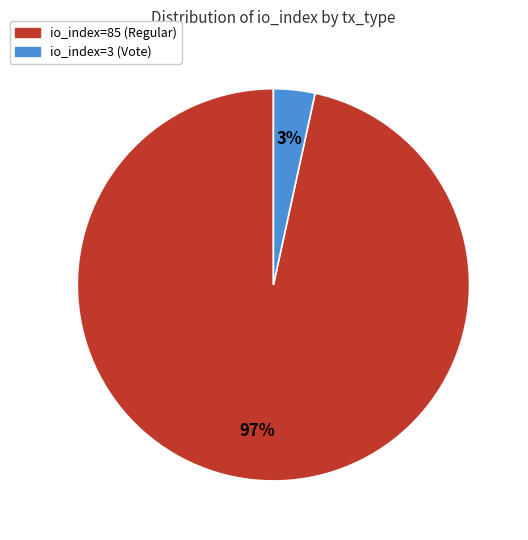

Rank the categories by value from lowest to highest.

io_index=3 (Vote), io_index=85 (Regular)